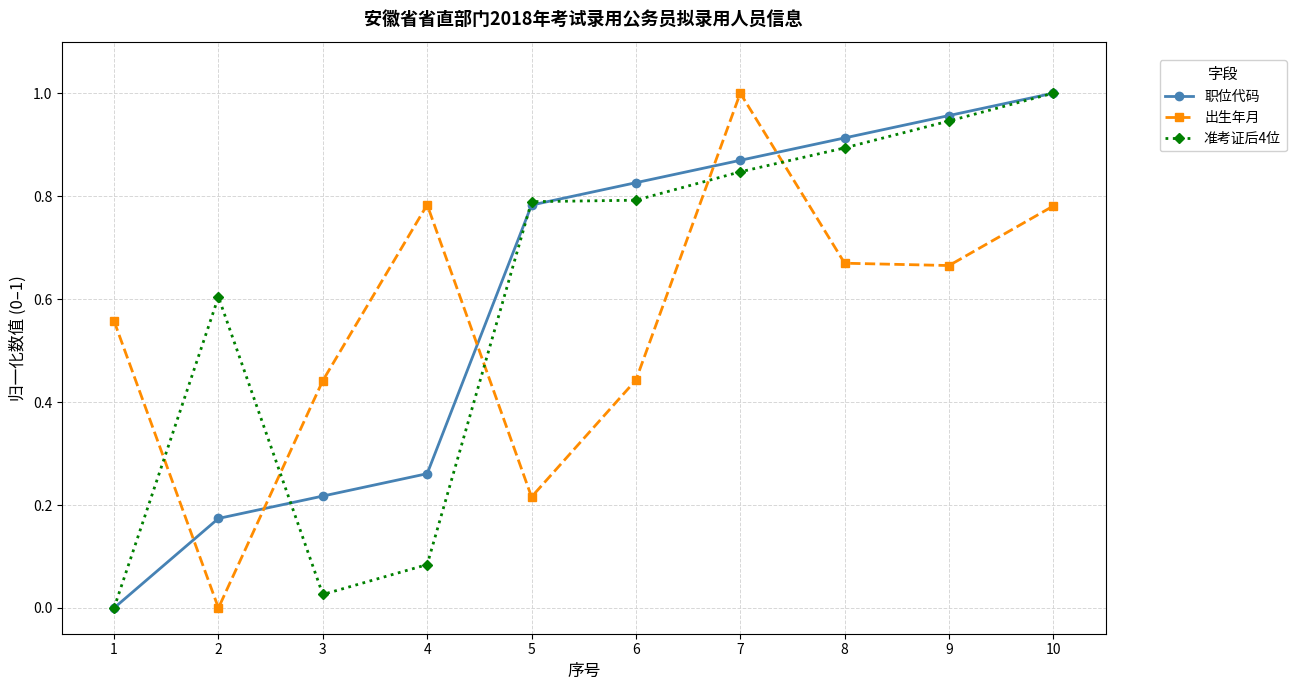

Rank the categories by 职位代码 value from lowest to highest.

1, 2, 3, 4, 5, 6, 7, 8, 9, 10